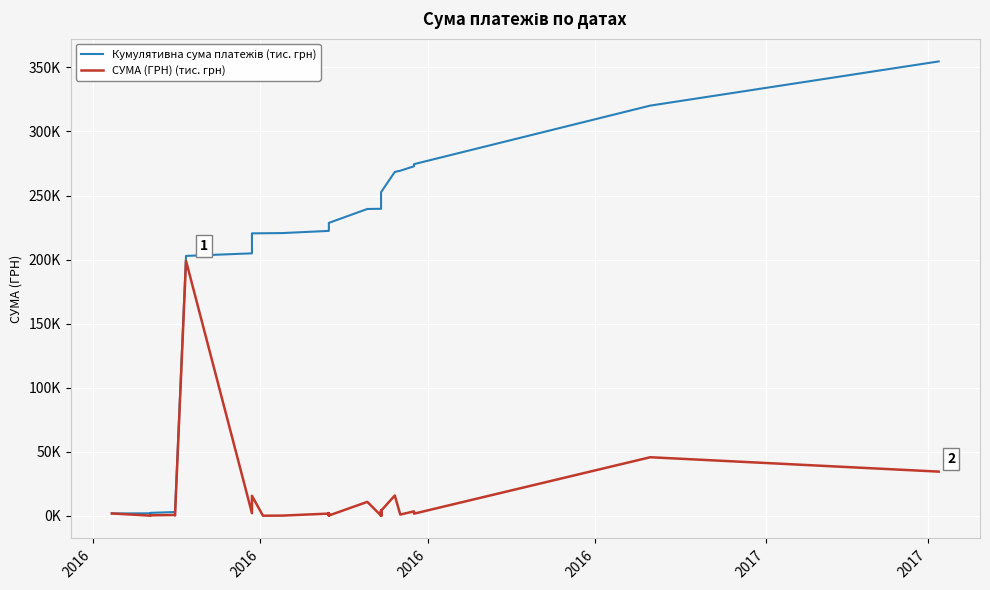

What are all the series names shown in the legend?

Кумулятивна сума платежів (тис. грн), СУМА (ГРН) (тис. грн)